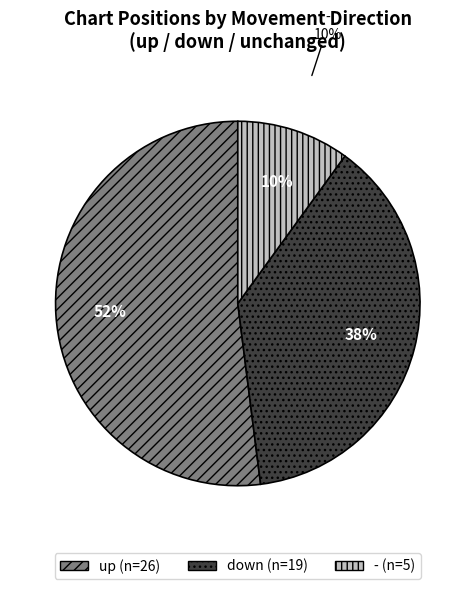

To the nearest percent, what is the combined percentage of down and -?

48%